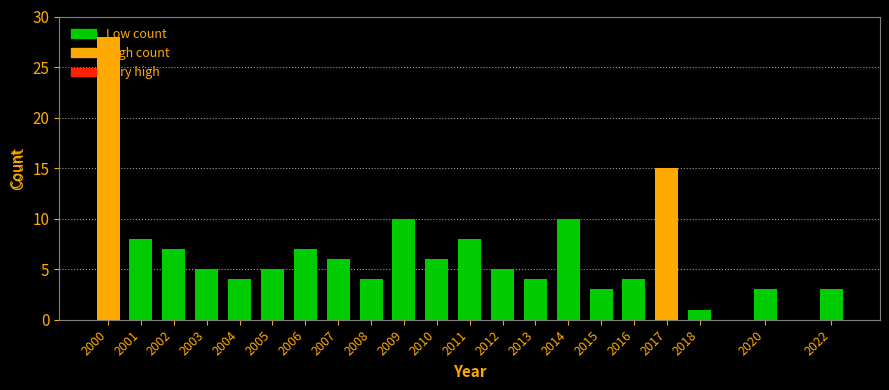

What is the value of the 12th bar from the left?

8